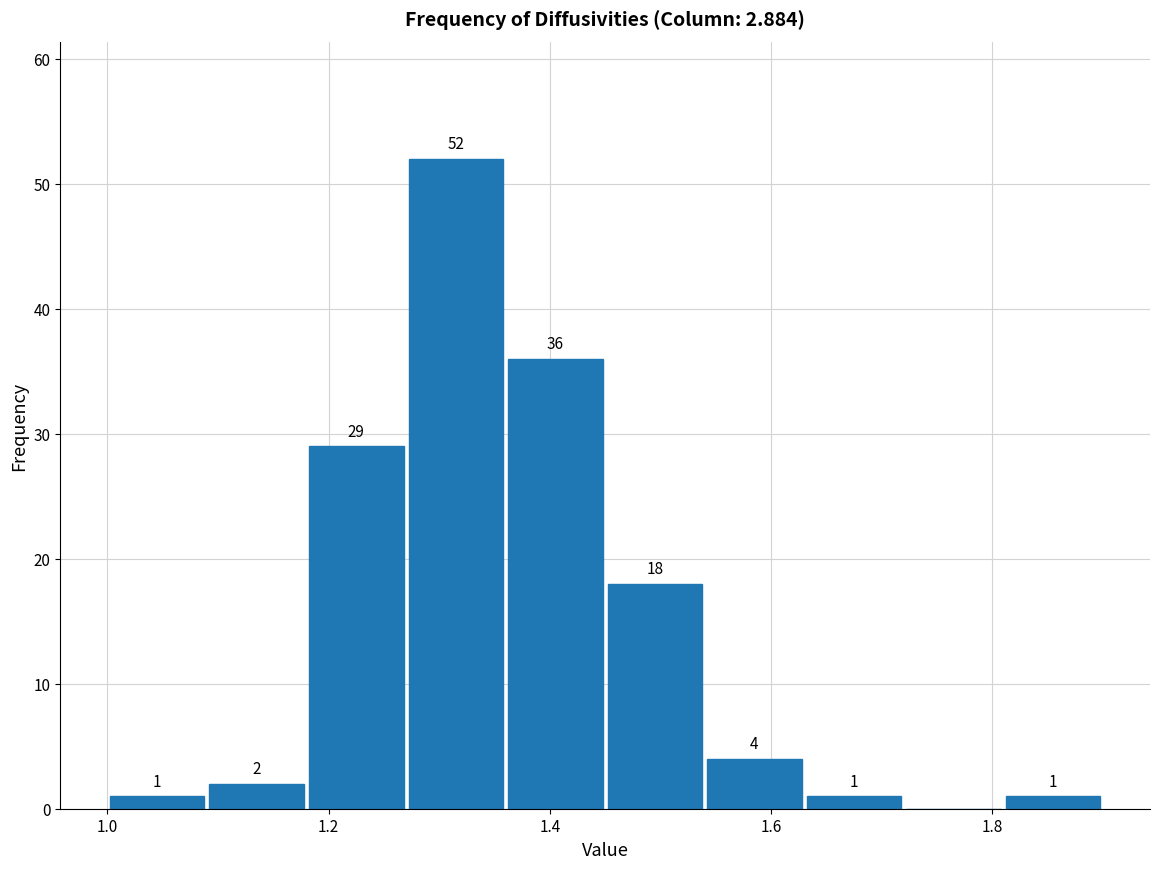

Which range on the x-axis has the tallest bar?

1.27 to 1.36